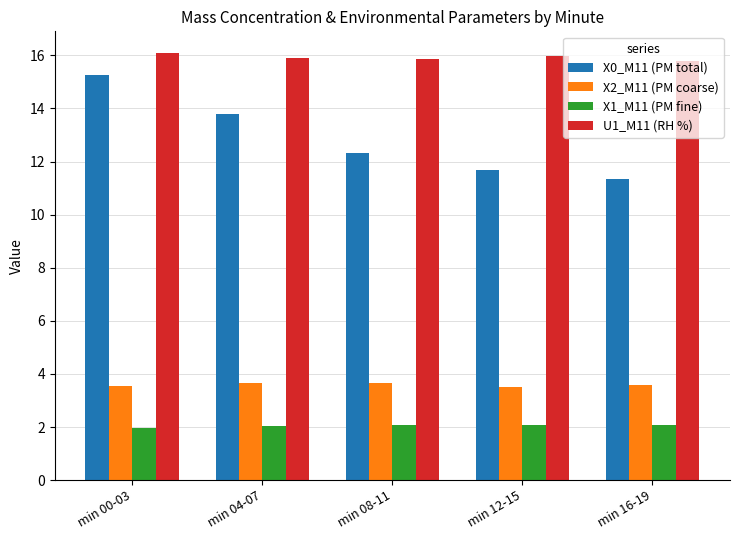

At which category is the sum across all series the highest?

min 00-03